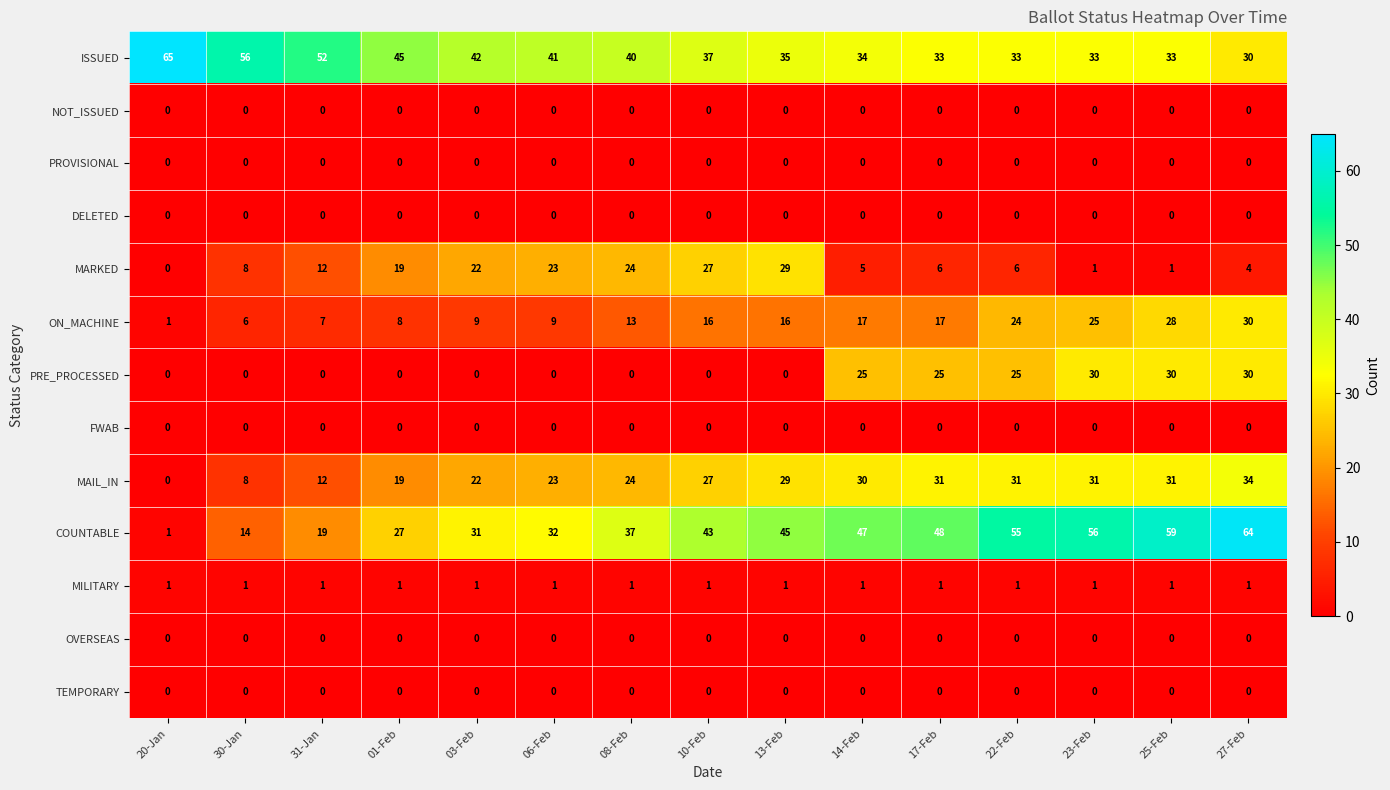

At which label does COUNTABLE first exceed 43?

13-Feb